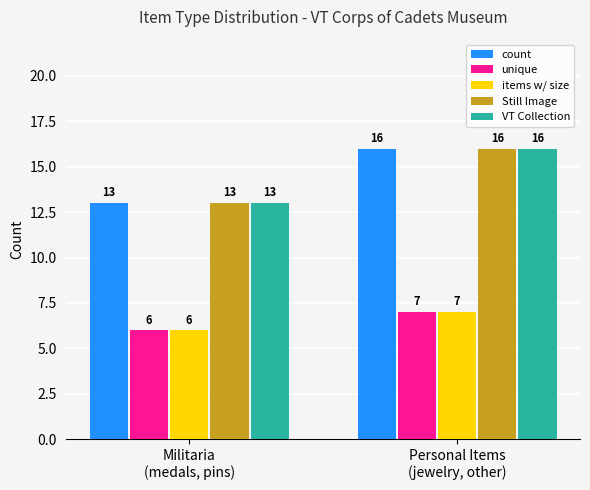

At which label does unique reach its minimum?

Militaria
(medals, pins)